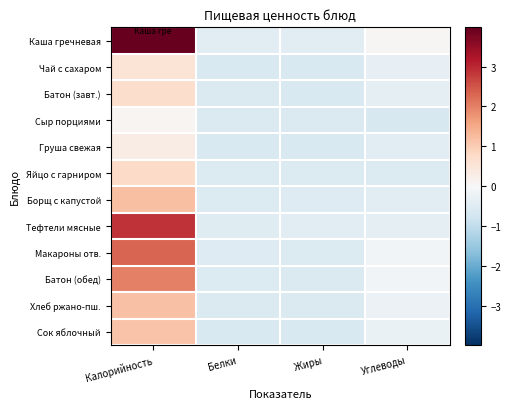

Rank the series by their maximum value, from lowest to highest.

Сыр порциями, Груша свежая, Чай с сахаром, Батон (завт.), Яйцо с гарниром, Сок яблочный, Хлеб ржано-пш., Борщ с капустой, Батон (обед), Макароны отв., Тефтели мясные, Каша гречневая